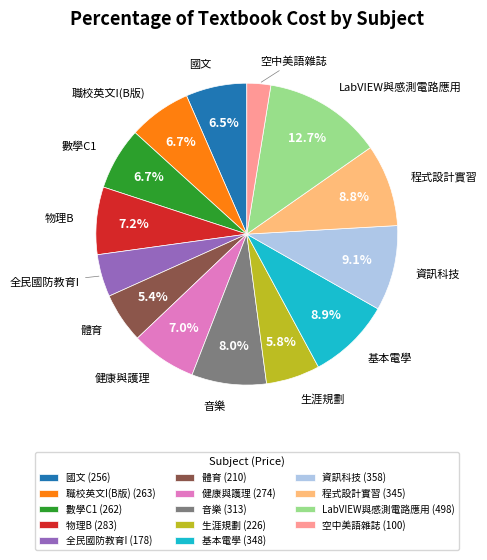

Does any single category account for the majority?

No